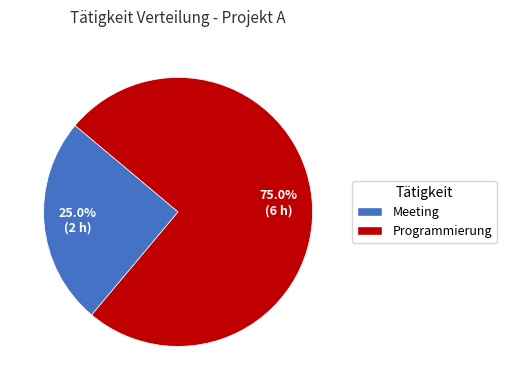

Is Programmierung the majority of the pie?

Yes